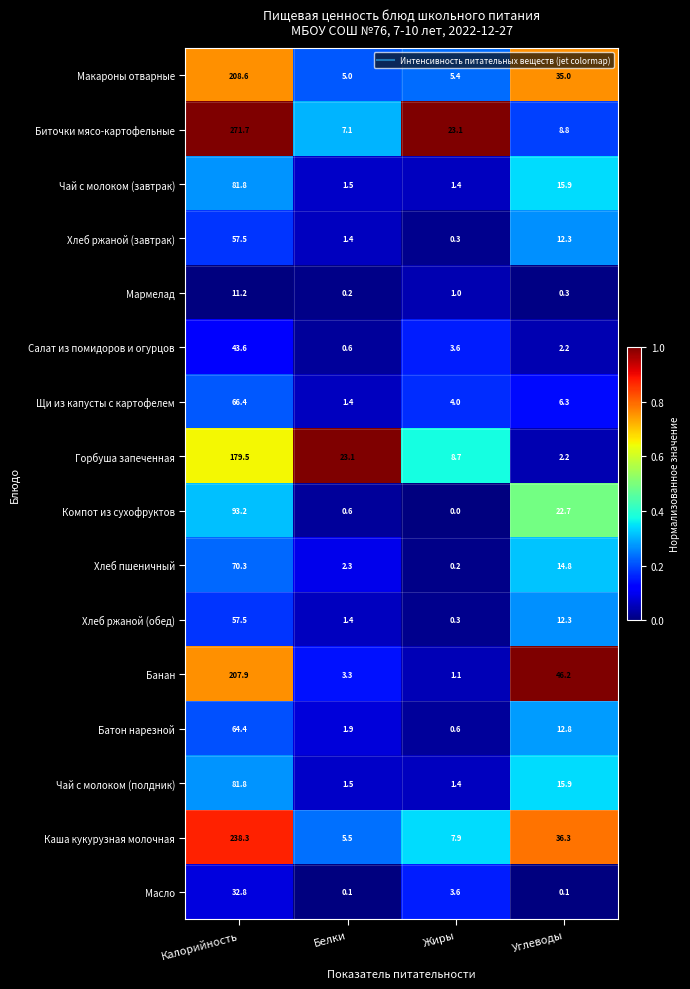

What is the difference between the highest and lowest values at Калорийность?

260.5